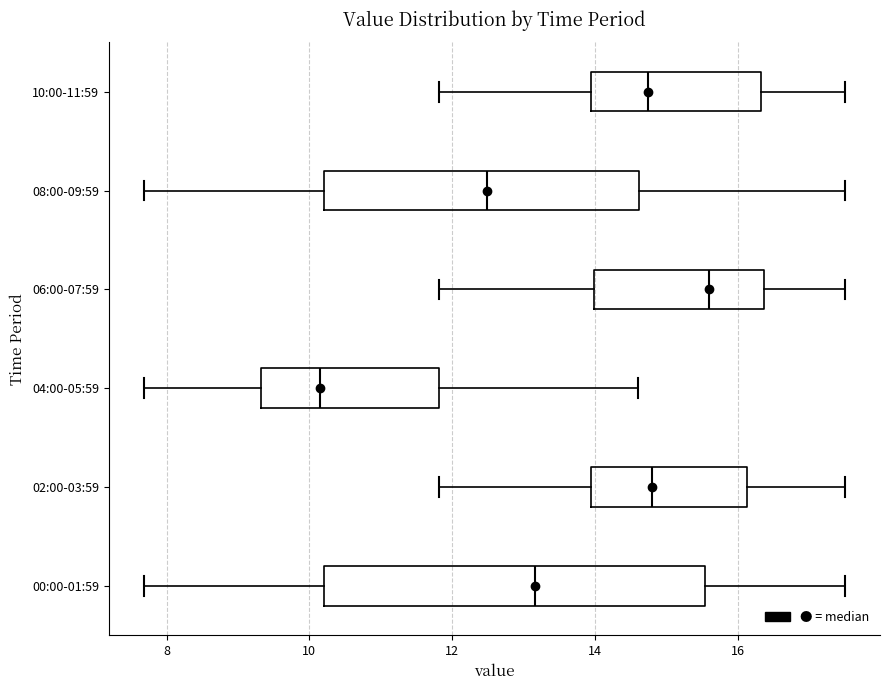

Where does the median line of the box for 06:00-07:59 sit on the x-axis? The values are not printed on the chart, so give them approximately, as read against the axis.

15.6